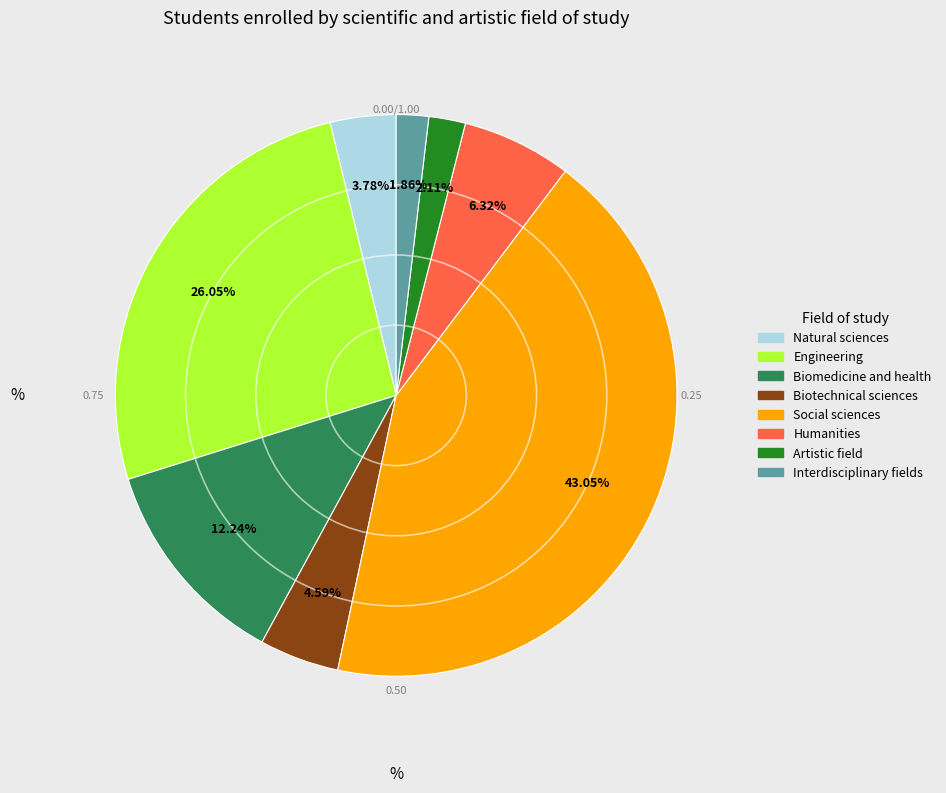

Which slice is the largest?

Social sciences